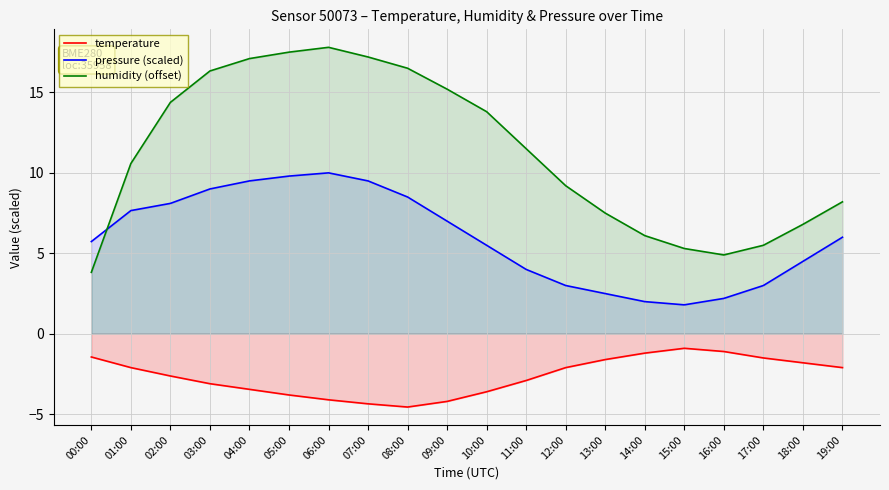

The value of humidity (offset) at 00:00 is 3.8. True or false?

True